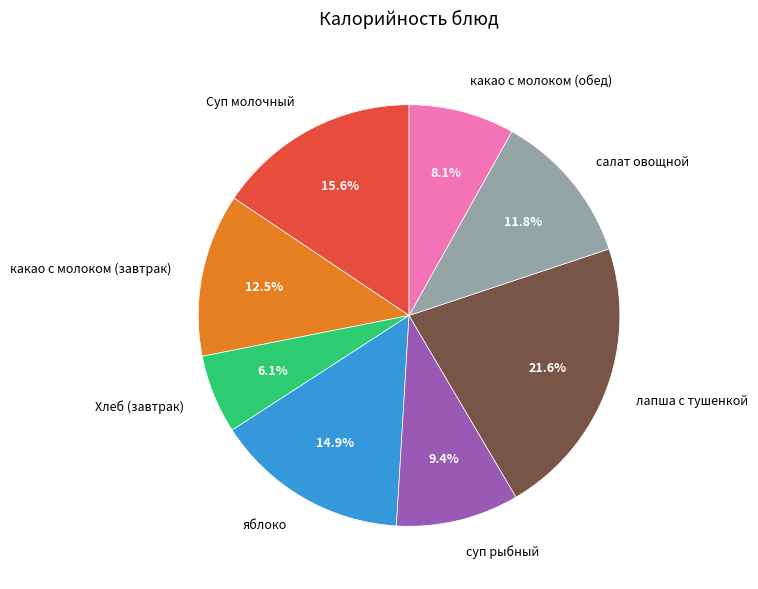

Which slice is the largest?

лапша с тушенкой